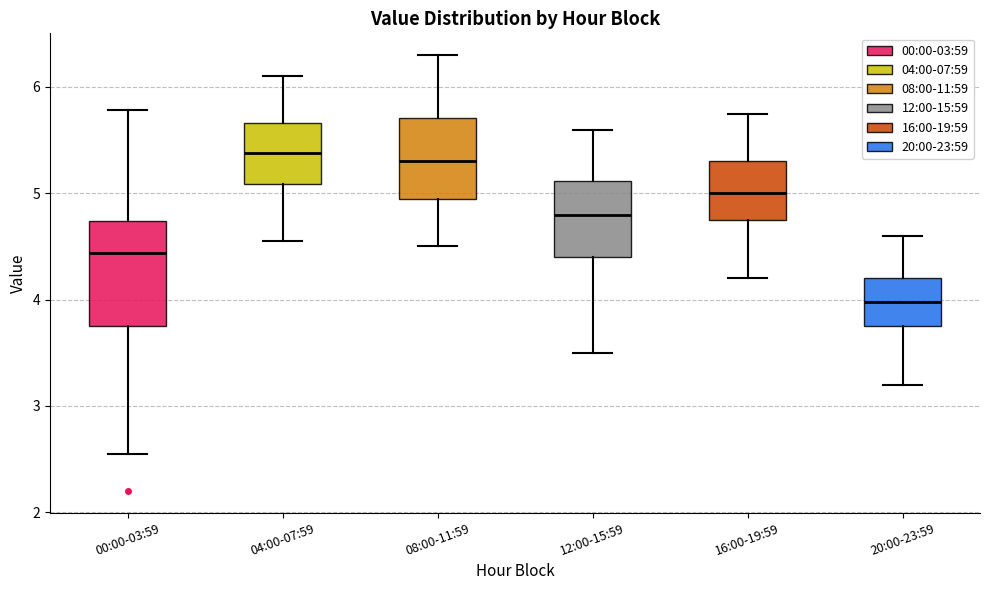

Reading left to right, read every box against the y-axis: the position of its median line, the range the box covers, and the ends of its whiskers. The values are not printed on the chart, so give them approximately, as read against the axis.

00:00-03:59: median 4.4, box 3.7 to 4.7, whiskers 2.6 to 5.8
04:00-07:59: median 5.4, box 5.1 to 5.7, whiskers 4.6 to 6.1
08:00-11:59: median 5.3, box 5.0 to 5.7, whiskers 4.5 to 6.3
12:00-15:59: median 4.8, box 4.4 to 5.1, whiskers 3.5 to 5.6
16:00-19:59: median 5.0, box 4.8 to 5.3, whiskers 4.2 to 5.8
20:00-23:59: median 4.0, box 3.8 to 4.2, whiskers 3.2 to 4.6